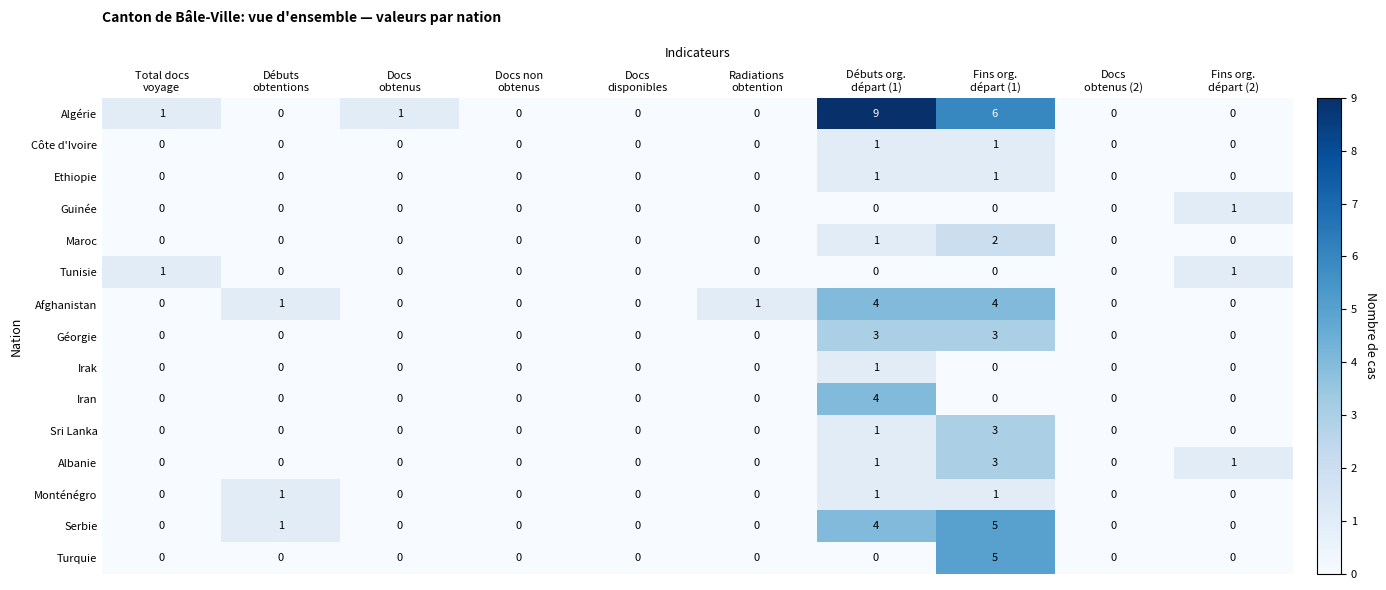

What is the difference between the maximum and minimum values in the Afghanistan series?

4